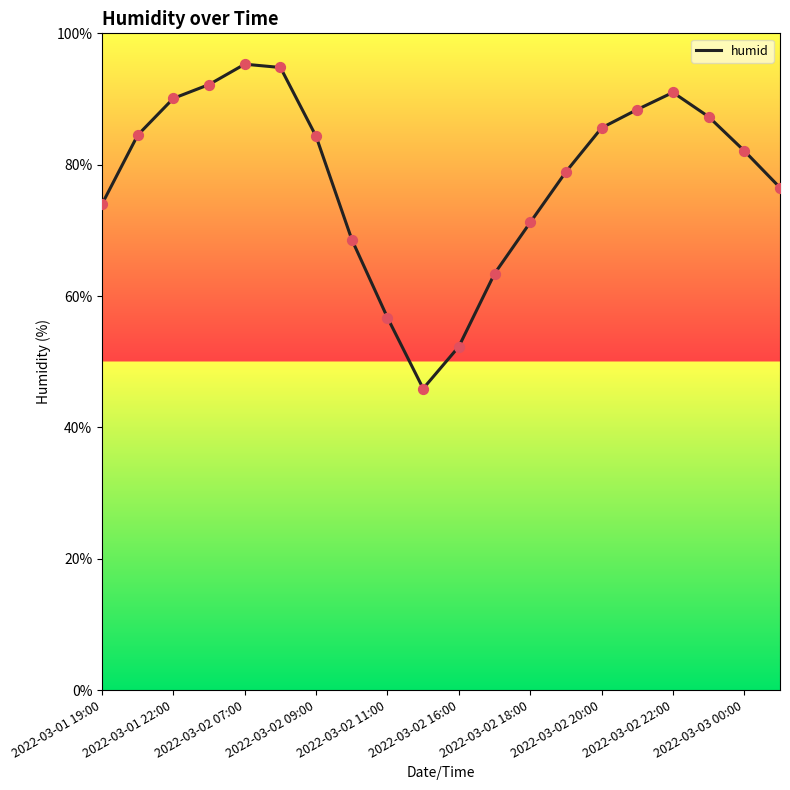

What is the smallest value displayed?

45.9